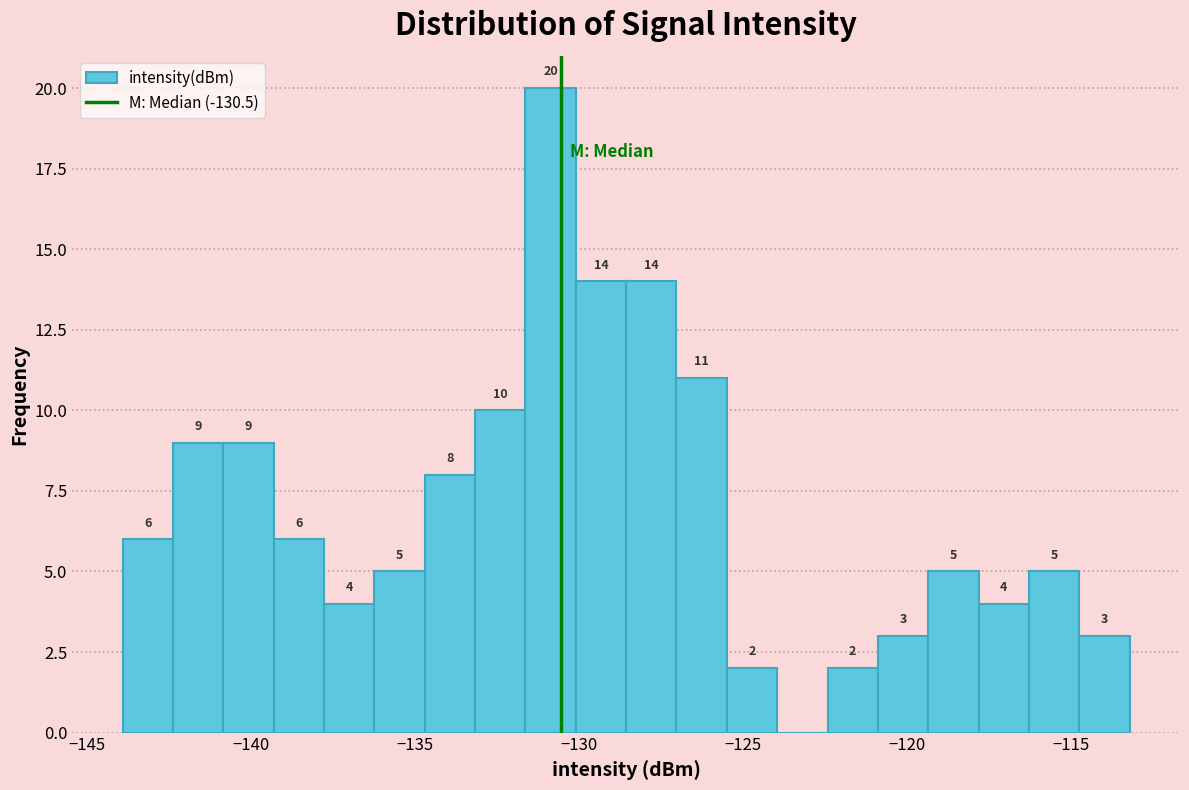

Around what value on the x-axis is the tallest bar? Give the approximate position of its centre, as read against the axis.

-131.0